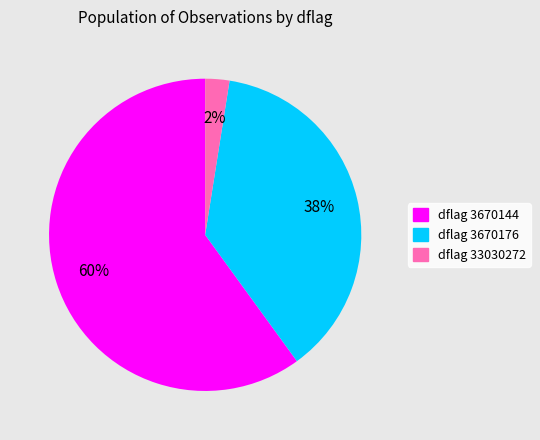

Count the number of slices in the pie.

3